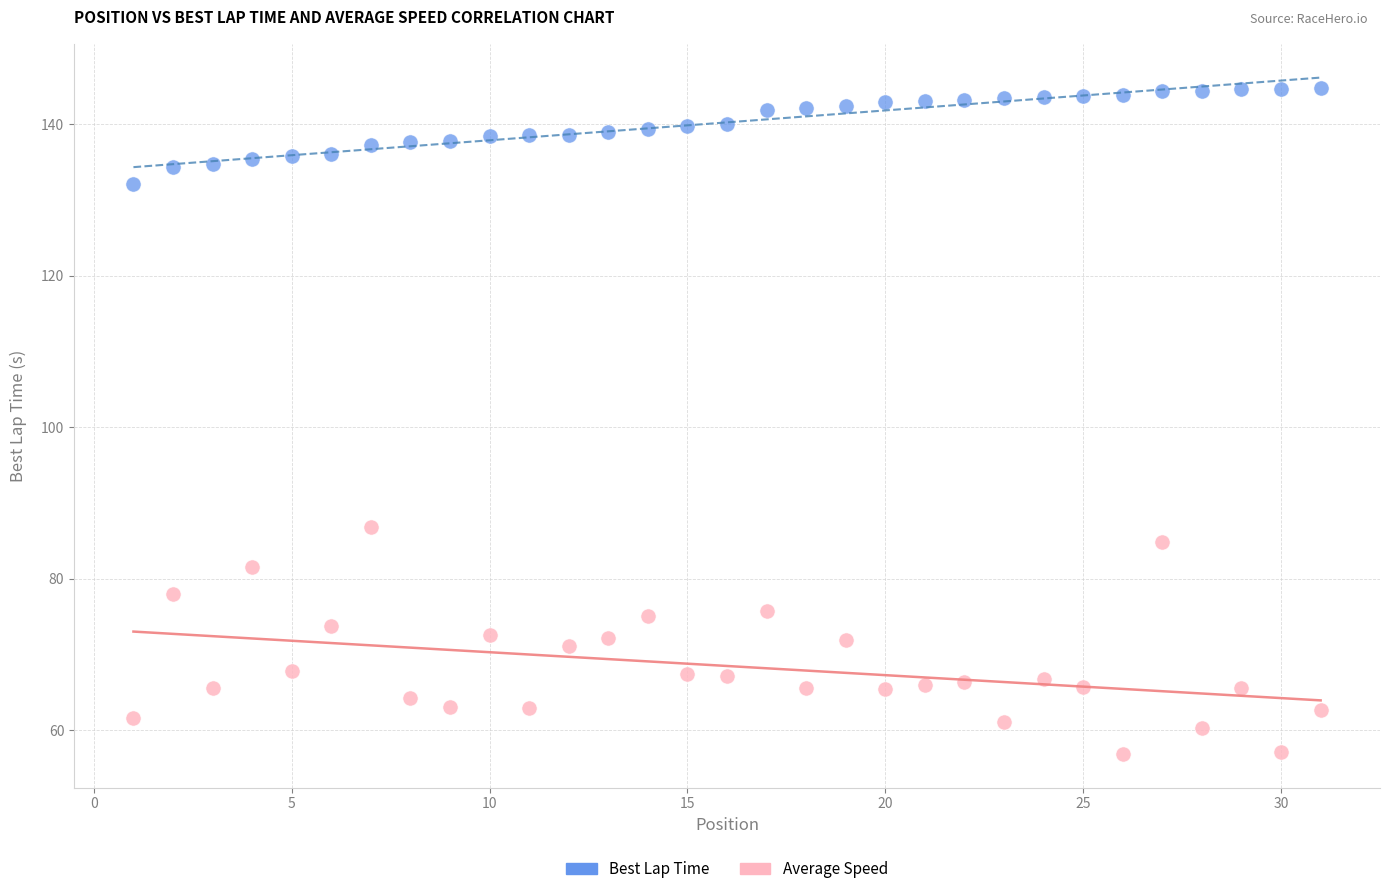

Which series reaches the minimum Y coordinate?

Average Speed